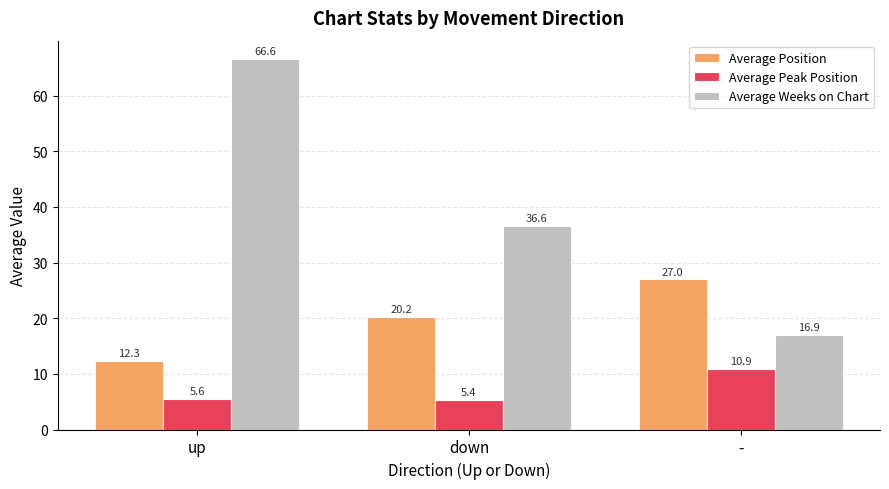

How many bars are there in total?

9